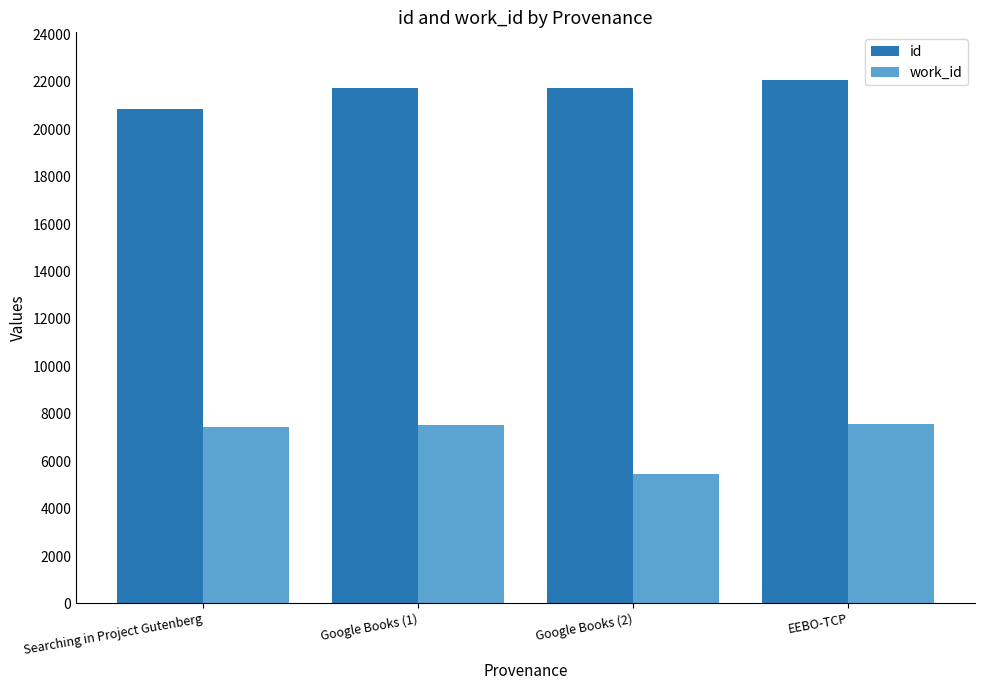

Where is work_id nearest to the value 6508?

Searching in Project Gutenberg